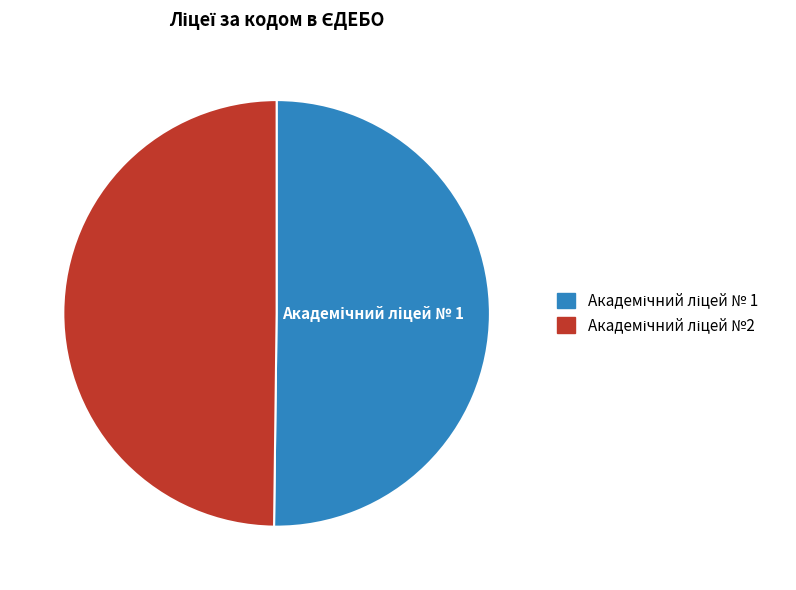

Count the number of slices in the pie.

2